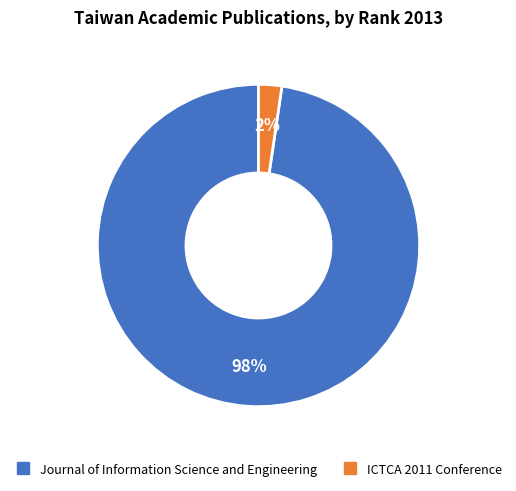

Combined, do ICTCA 2011 Conference and Journal of Information Science and Engineering account for over 50%?

Yes